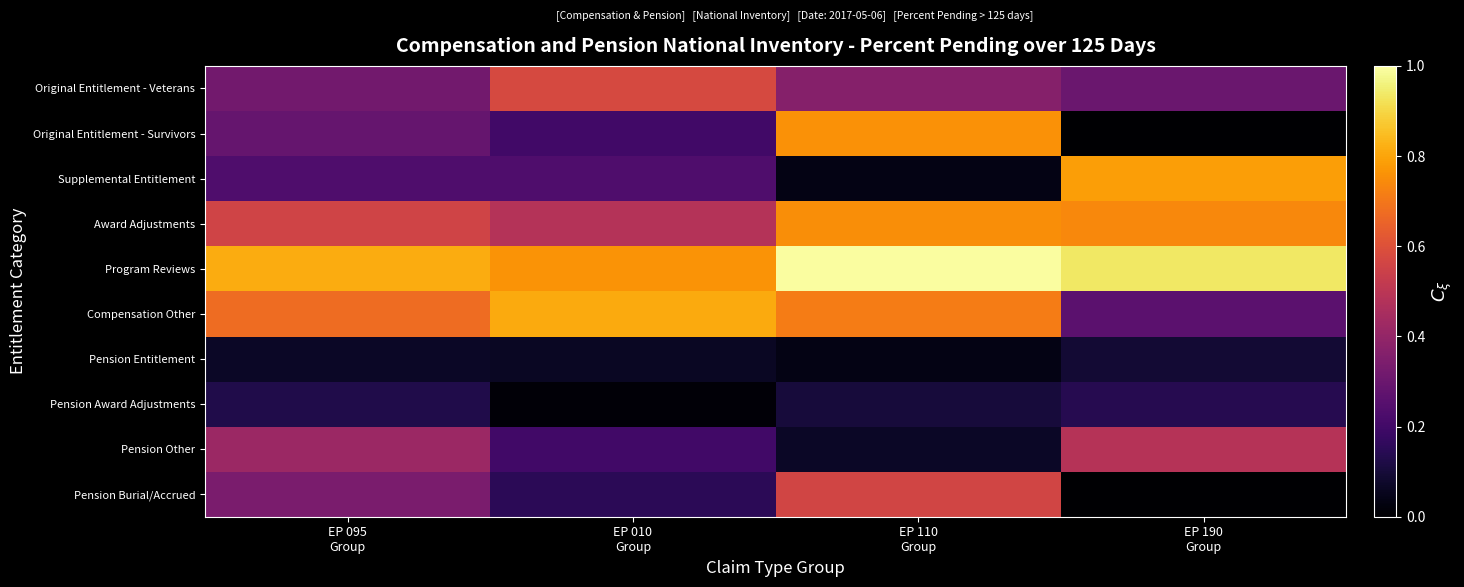

Which category has the lowest value across all series?

EP 190
Group